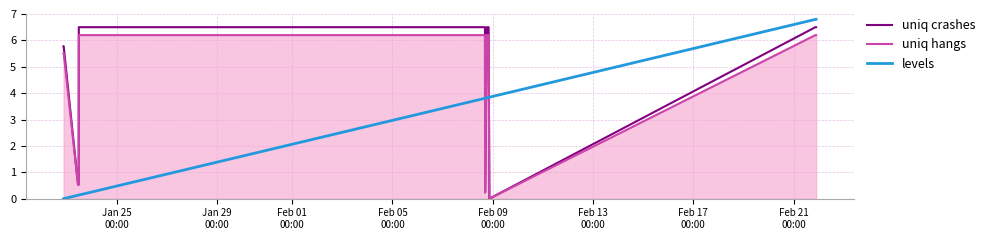

After their last crossing, which series has the higher values: uniq crashes or levels?

levels